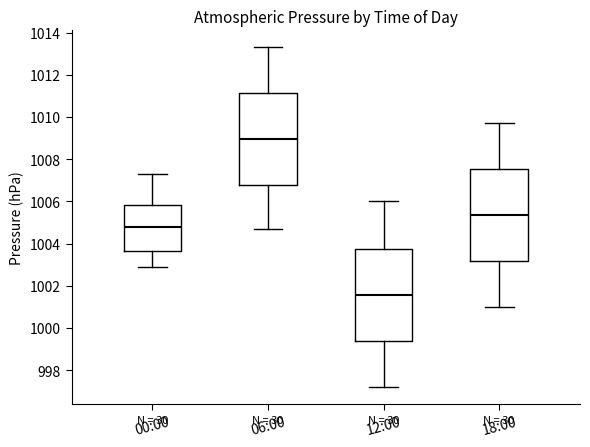

Reading left to right, transcribe this box plot: for each box, give where its median line is, the range the box spans, and where its two whiskers end, as read against the y-axis. The values are not printed on the chart, so give them approximately, as read against the axis.

00:00: median 1004.8, box 1003.6 to 1005.8, whiskers 1003.0 to 1007.4
06:00: median 1009.0, box 1006.8 to 1011.2, whiskers 1004.8 to 1013.4
12:00: median 1001.6, box 999.4 to 1003.8, whiskers 997.2 to 1006.0
18:00: median 1005.4, box 1003.2 to 1007.6, whiskers 1001.0 to 1009.8